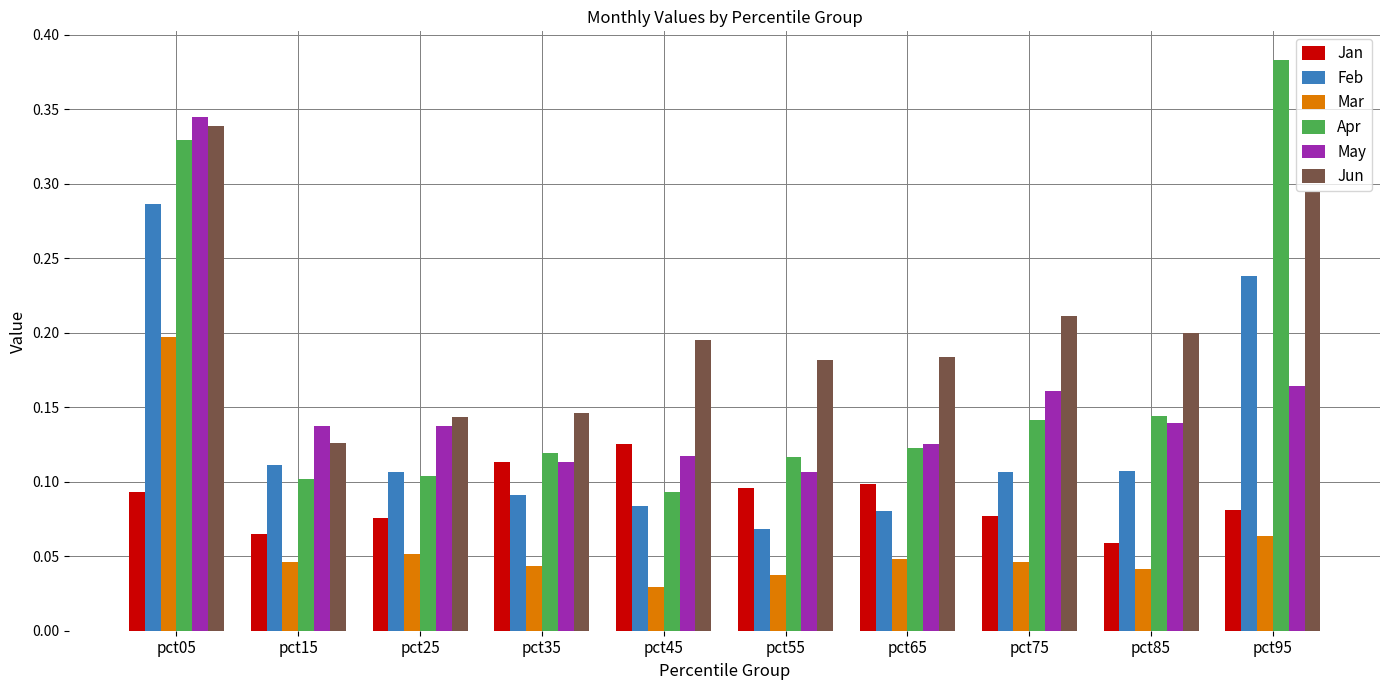

Where is Jan nearest to the value 0?

pct85